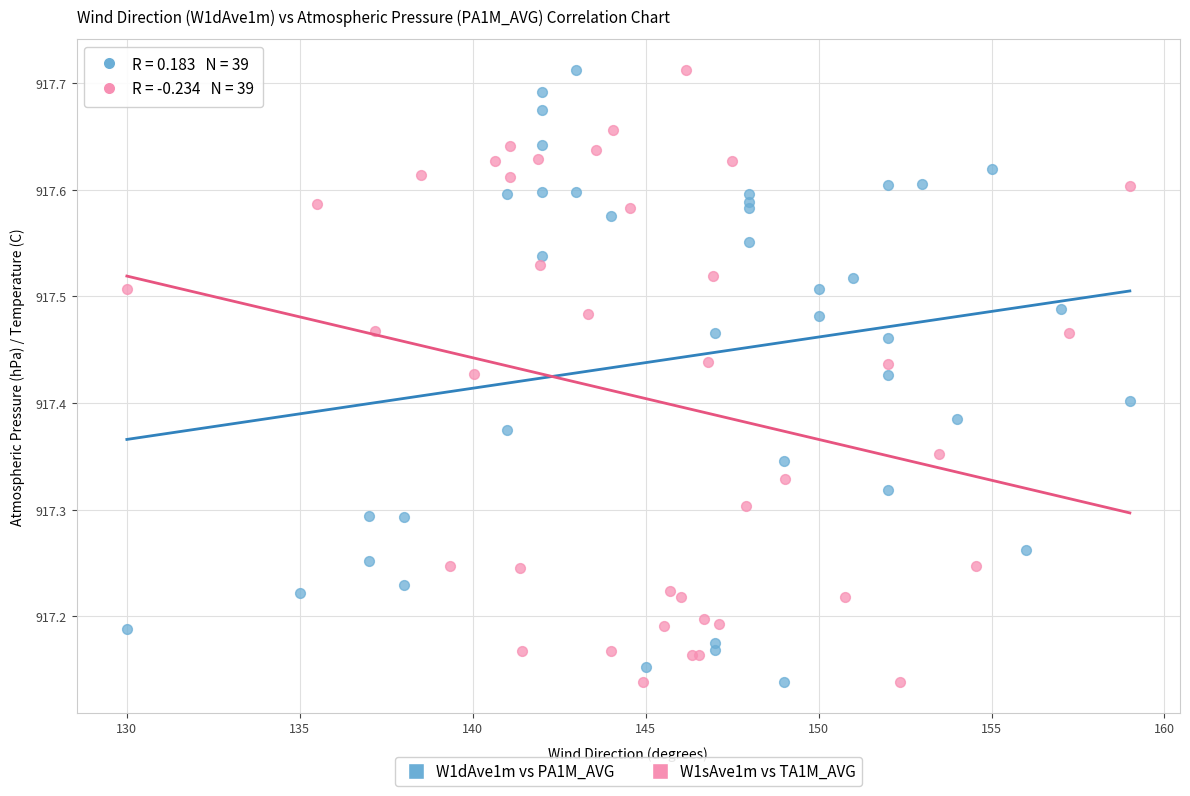

What are all the series names shown in the legend?

W1dAve1m vs PA1M_AVG, W1sAve1m vs TA1M_AVG